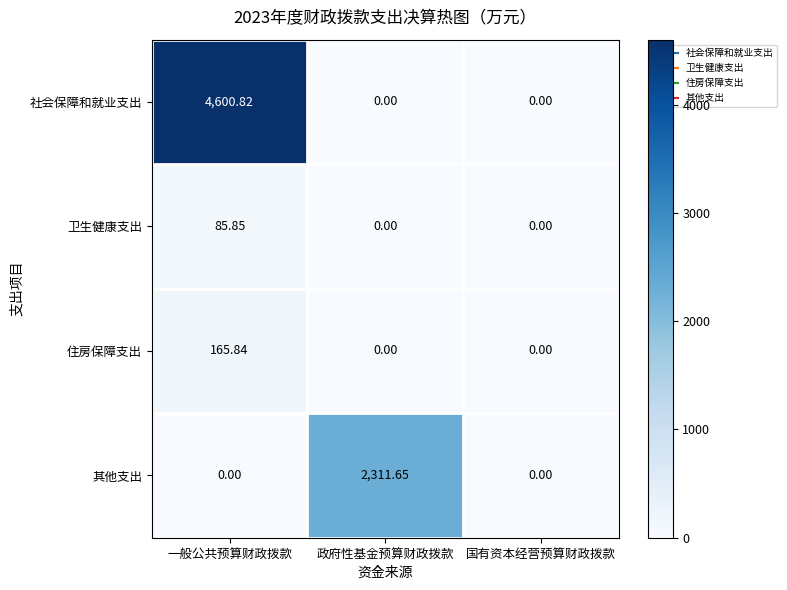

Rank the series at 一般公共预算财政拨款 from highest to lowest value.

社会保障和就业支出, 住房保障支出, 卫生健康支出, 其他支出